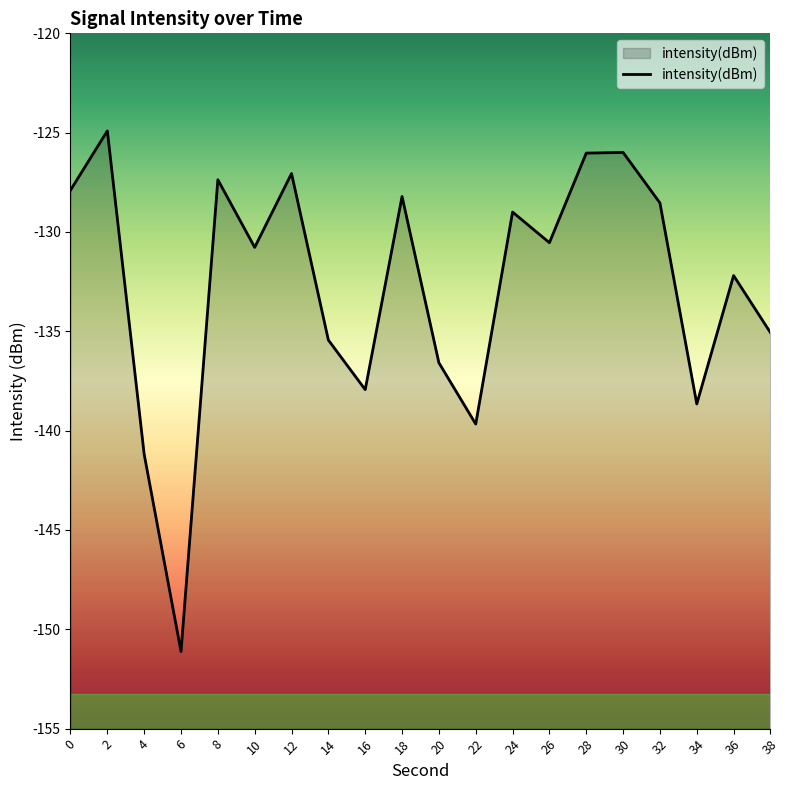

What is the change in value from 18 to 32?

-0.3